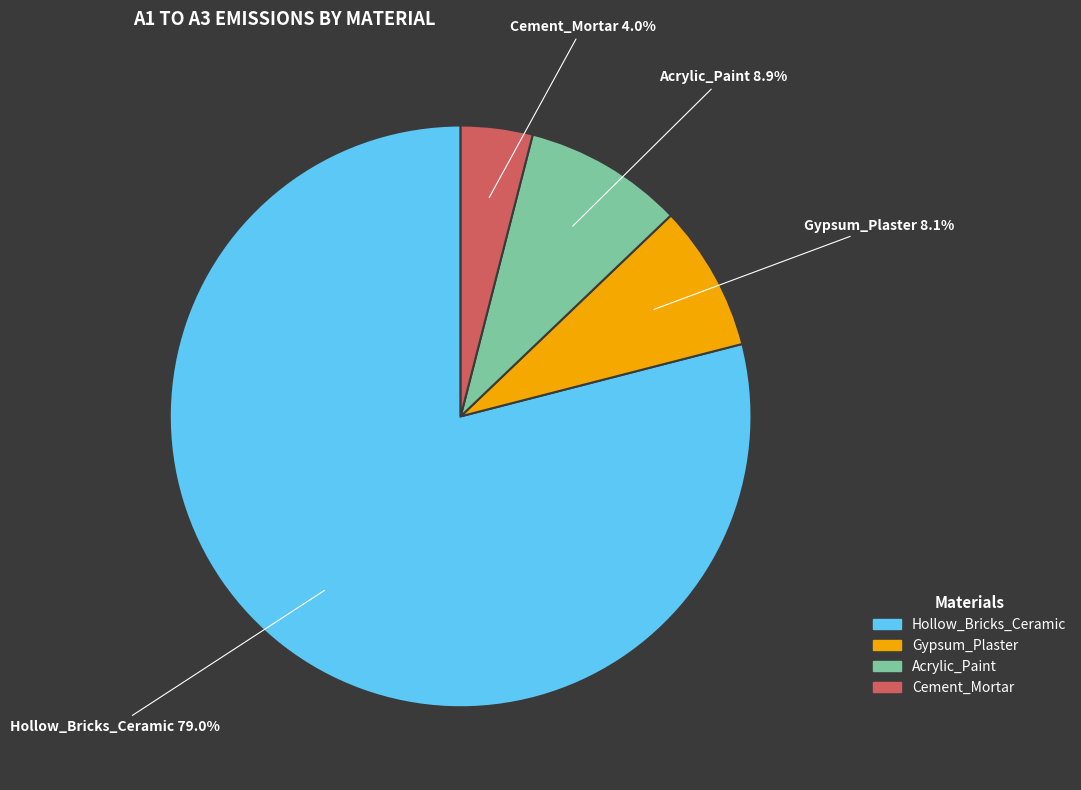

Combined, do Acrylic_Paint and Cement_Mortar account for over 50%?

No